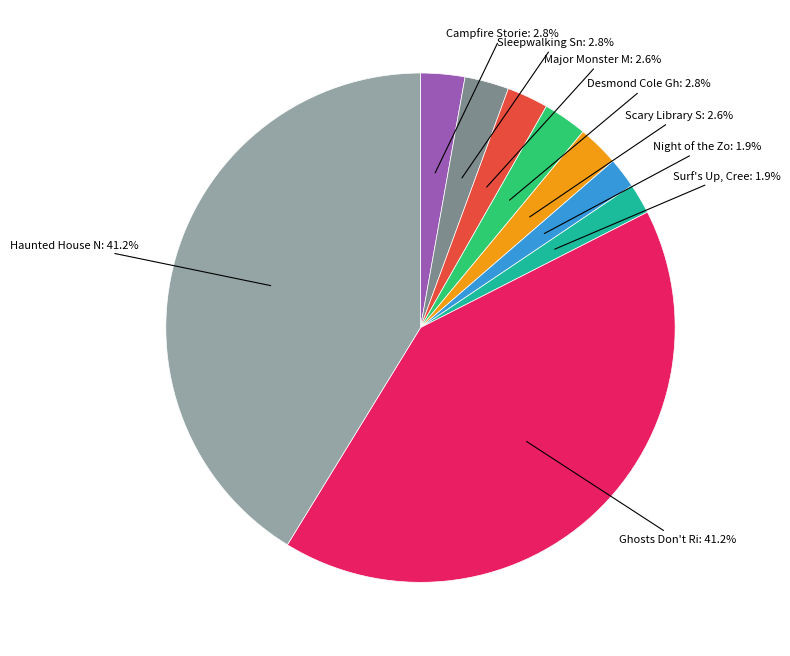

Does any single category account for the majority?

No